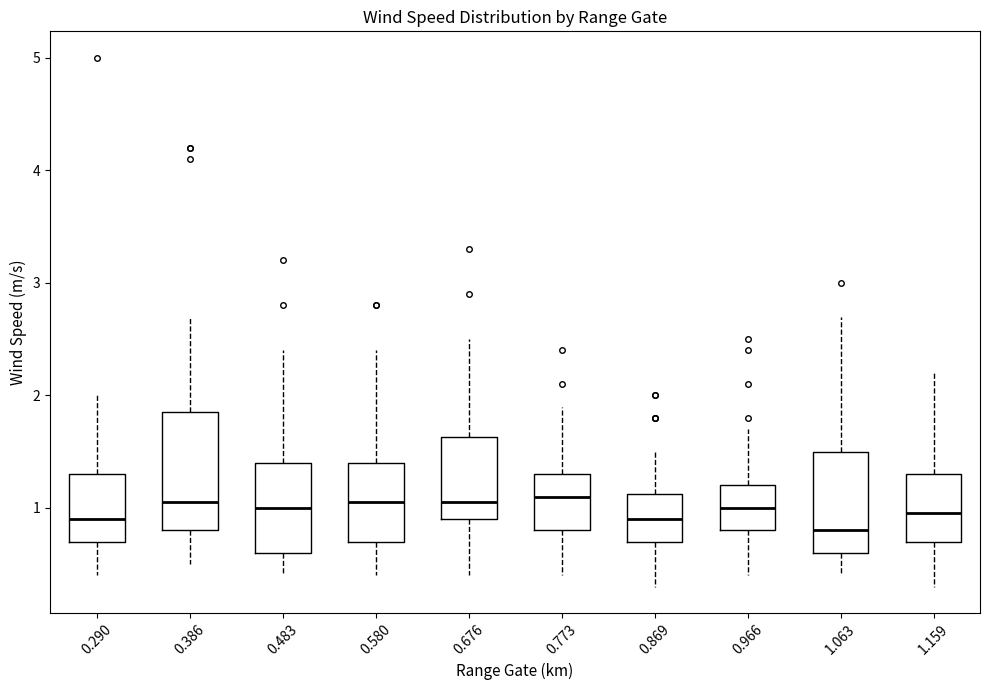

Reading left to right, transcribe this box plot: for each box, give where its median line is, the range the box spans, and where its two whiskers end, as read against the y-axis. The values are not printed on the chart, so give them approximately, as read against the axis.

0.290: median 0.9, box 0.7 to 1.3, whiskers 0.4 to 2.0
0.386: median 1.1, box 0.8 to 1.9, whiskers 0.5 to 2.7
0.483: median 1.0, box 0.6 to 1.4, whiskers 0.4 to 2.4
0.580: median 1.1, box 0.7 to 1.4, whiskers 0.4 to 2.4
0.676: median 1.1, box 0.9 to 1.6, whiskers 0.4 to 2.5
0.773: median 1.1, box 0.8 to 1.3, whiskers 0.4 to 1.9
0.869: median 0.9, box 0.7 to 1.1, whiskers 0.3 to 1.5
0.966: median 1.0, box 0.8 to 1.2, whiskers 0.4 to 1.7
1.063: median 0.8, box 0.6 to 1.5, whiskers 0.4 to 2.7
1.159: median 1.0, box 0.7 to 1.3, whiskers 0.3 to 2.2